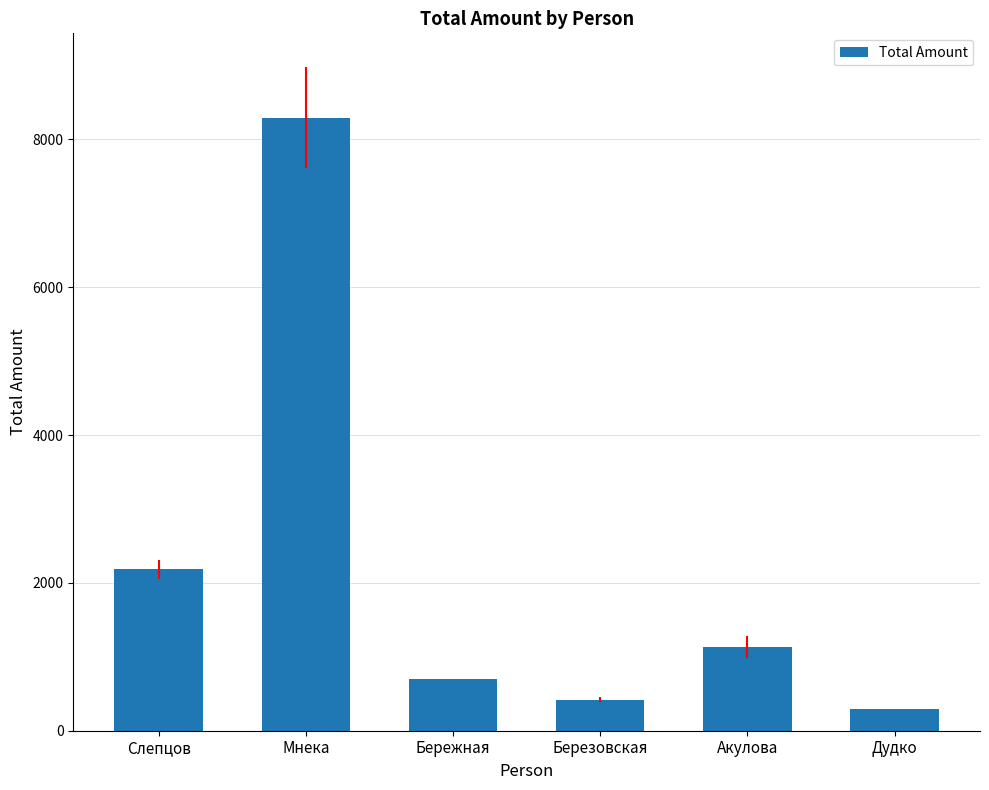

What is the maximum value shown in the chart?

8297